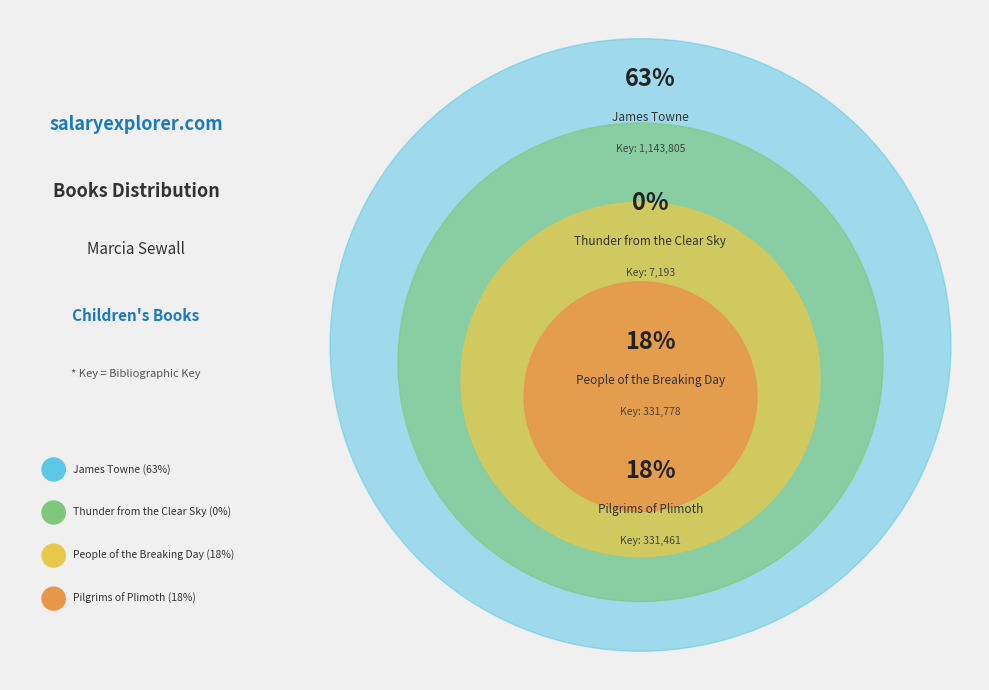

How many slices are in this pie chart?

4